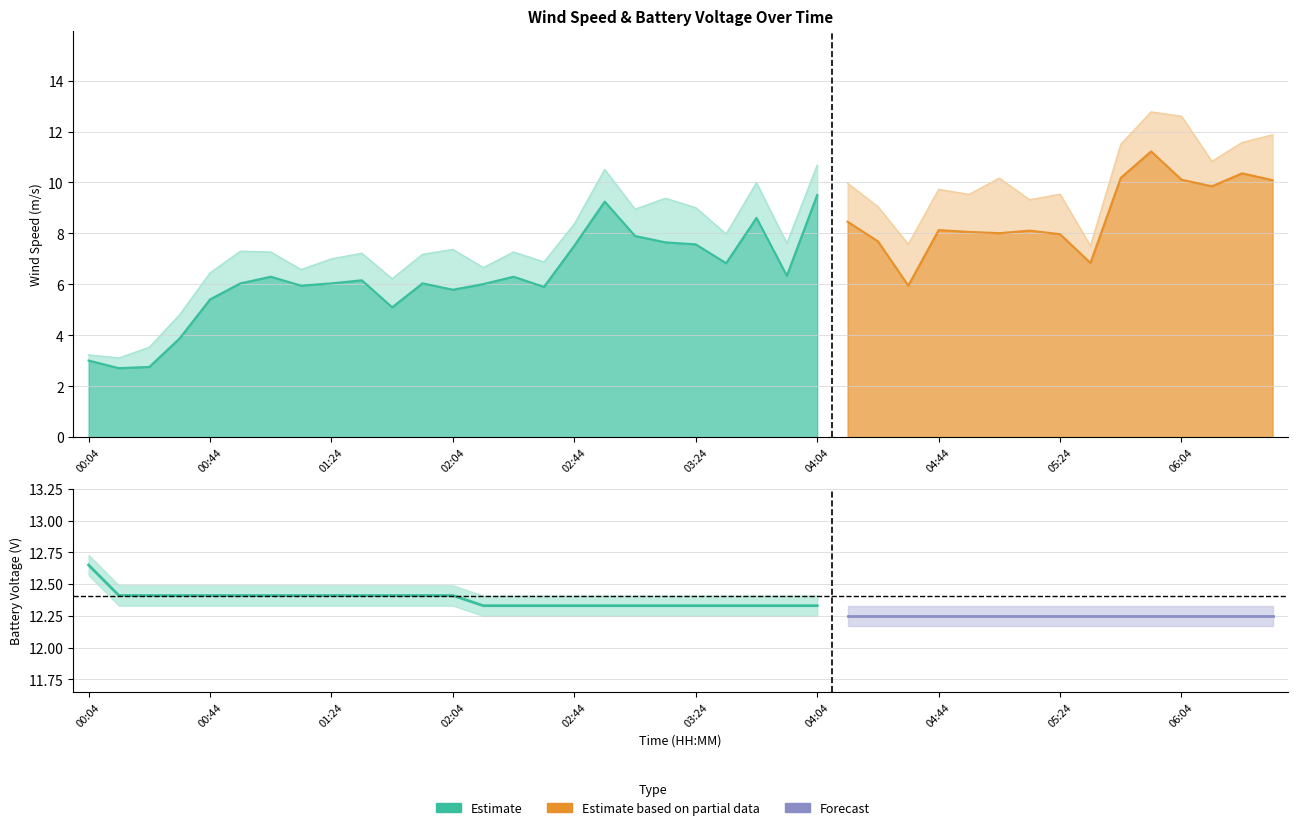

What is the label of the 20th point from the right?

03:24